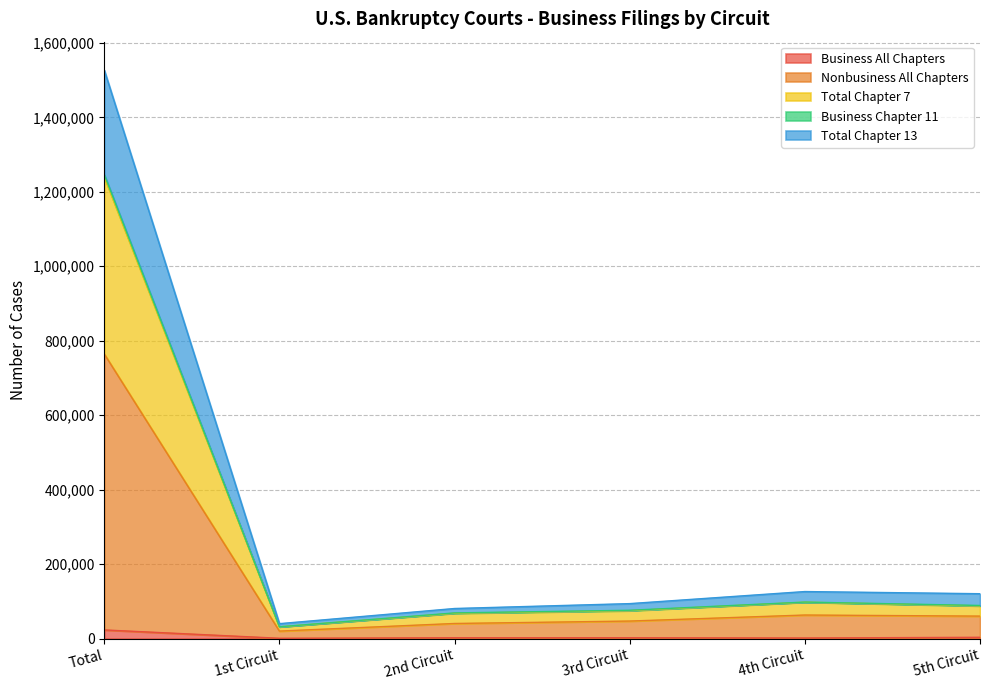

The Business All Chapters series shows 895 at 2nd Circuit. True or false?

False